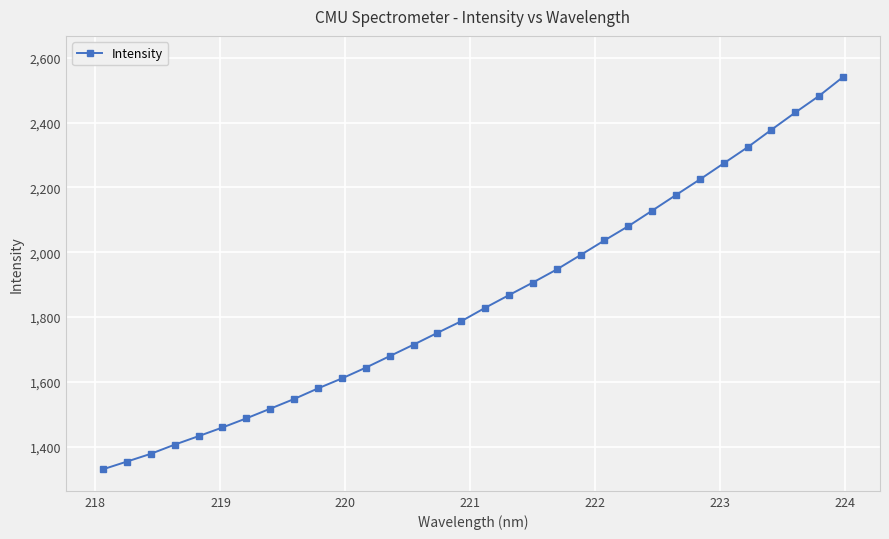

What is the smallest value displayed?

1329.9